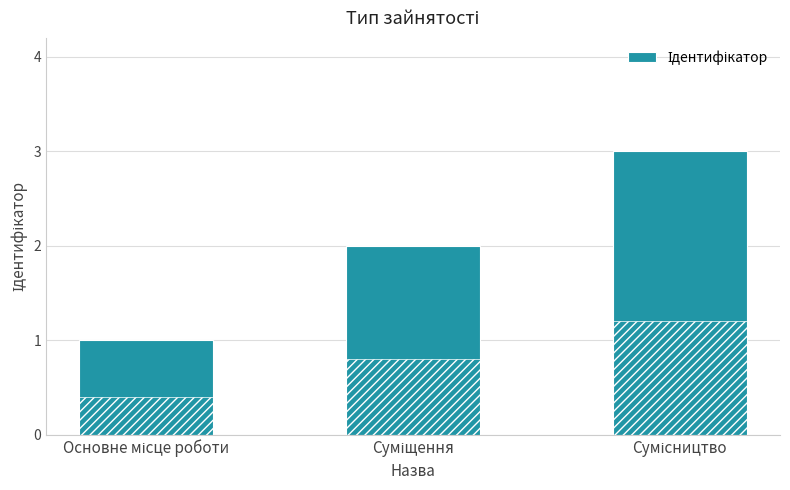

What is the label of the 3rd bar from the right?

Основне місце роботи